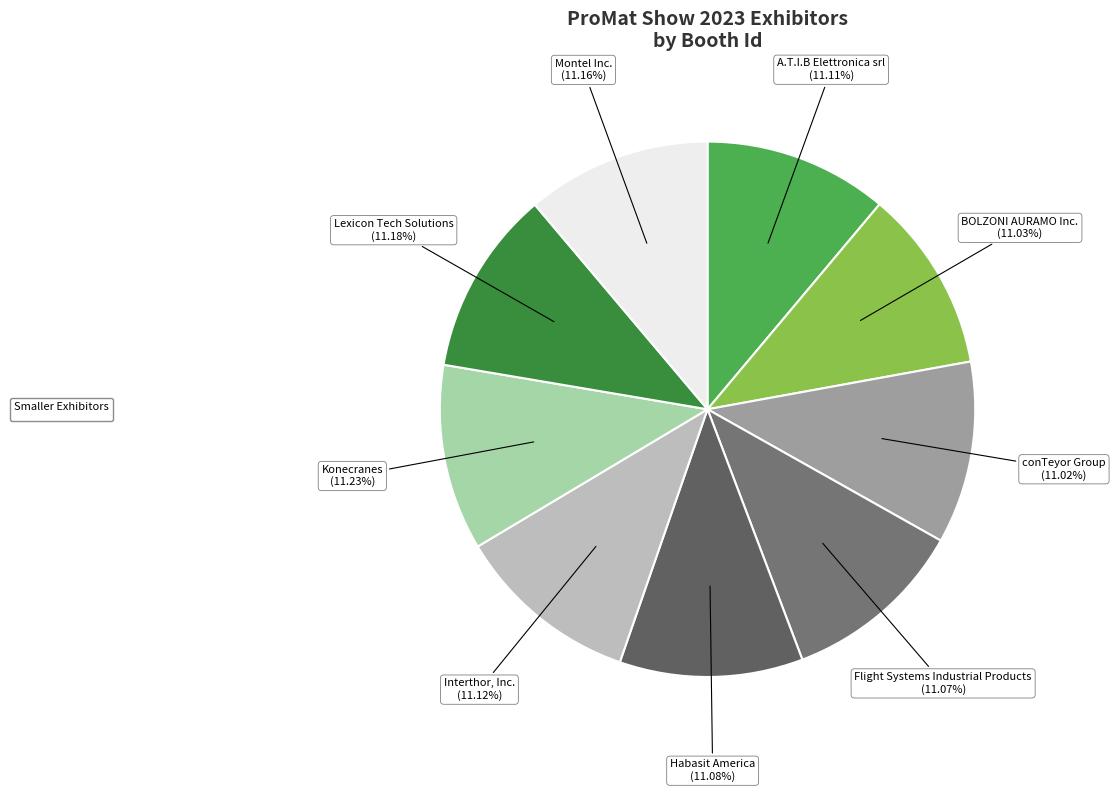

How many slices are in this pie chart?

9